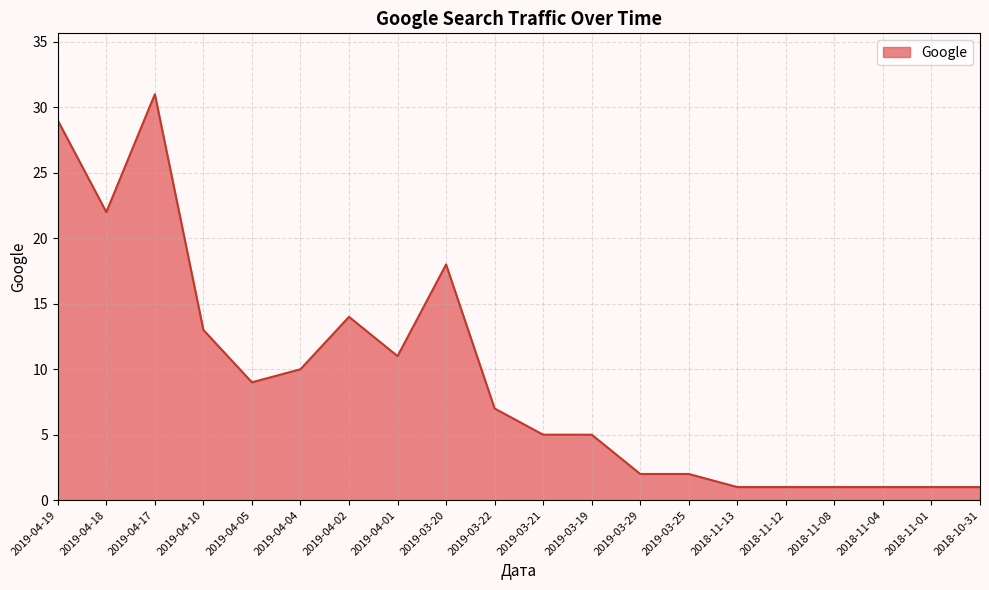

What is the difference between the maximum and minimum values?

30